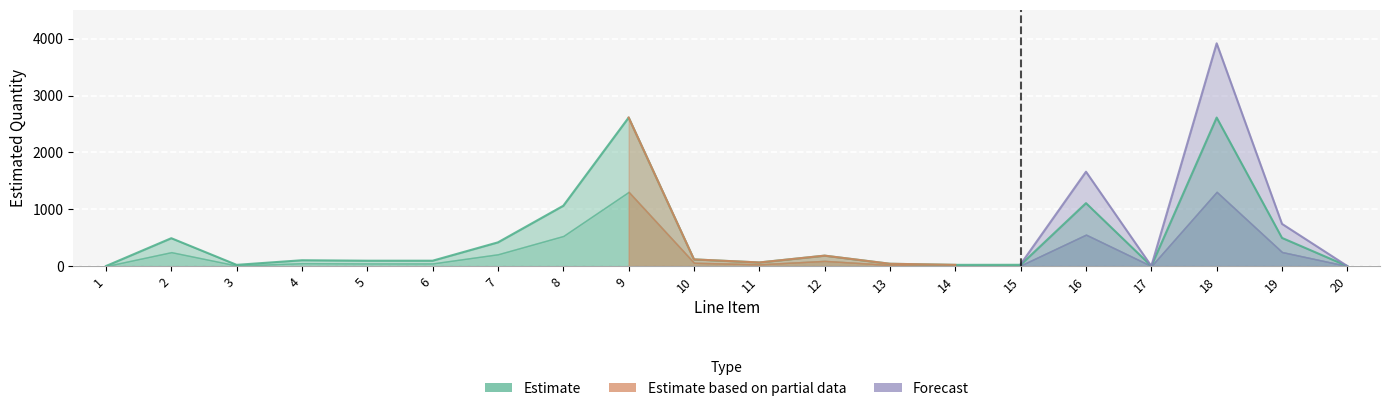

What is the value of the Estimate based on partial data point at the 14th from the left?

10